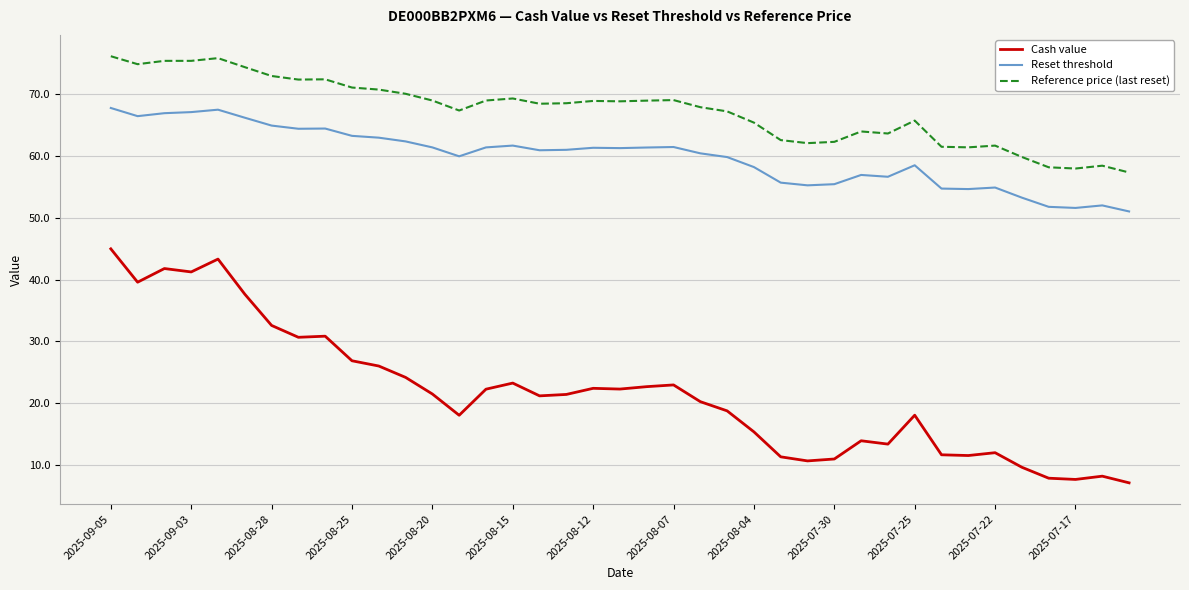

Which series has the largest range (max minus min)?

Cash value